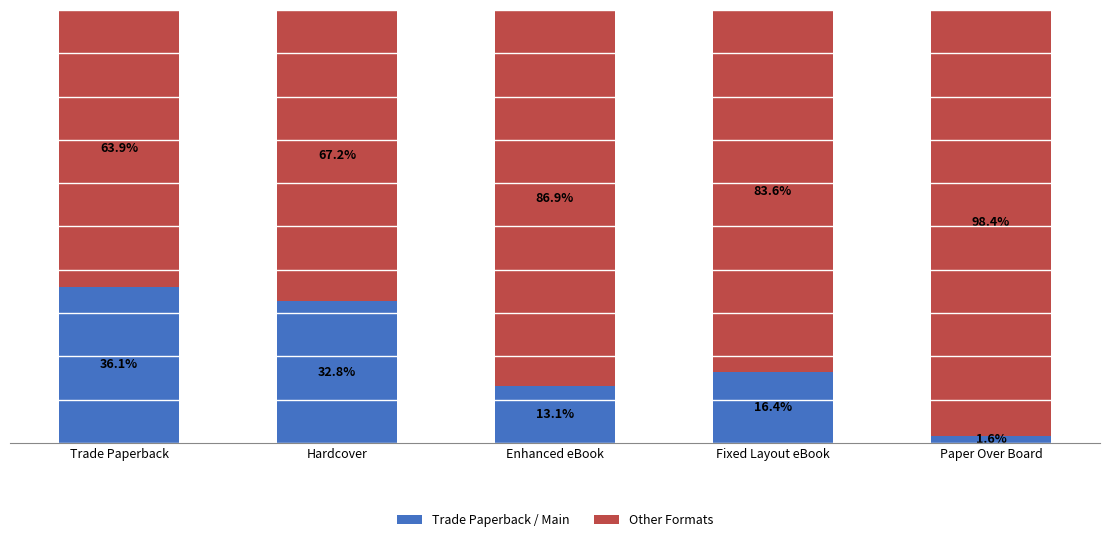

List the labels in order of Trade Paperback / Main value, smallest first.

Paper Over Board, Enhanced eBook, Fixed Layout eBook, Hardcover, Trade Paperback